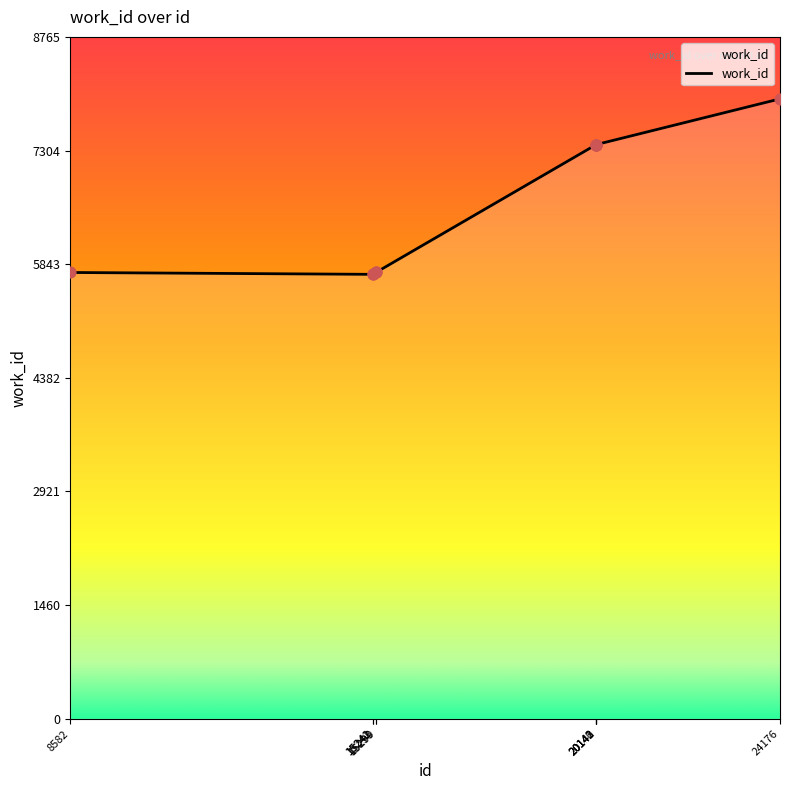

Approximately how many times larger is the value at 20143 compared to 15293?

1.3